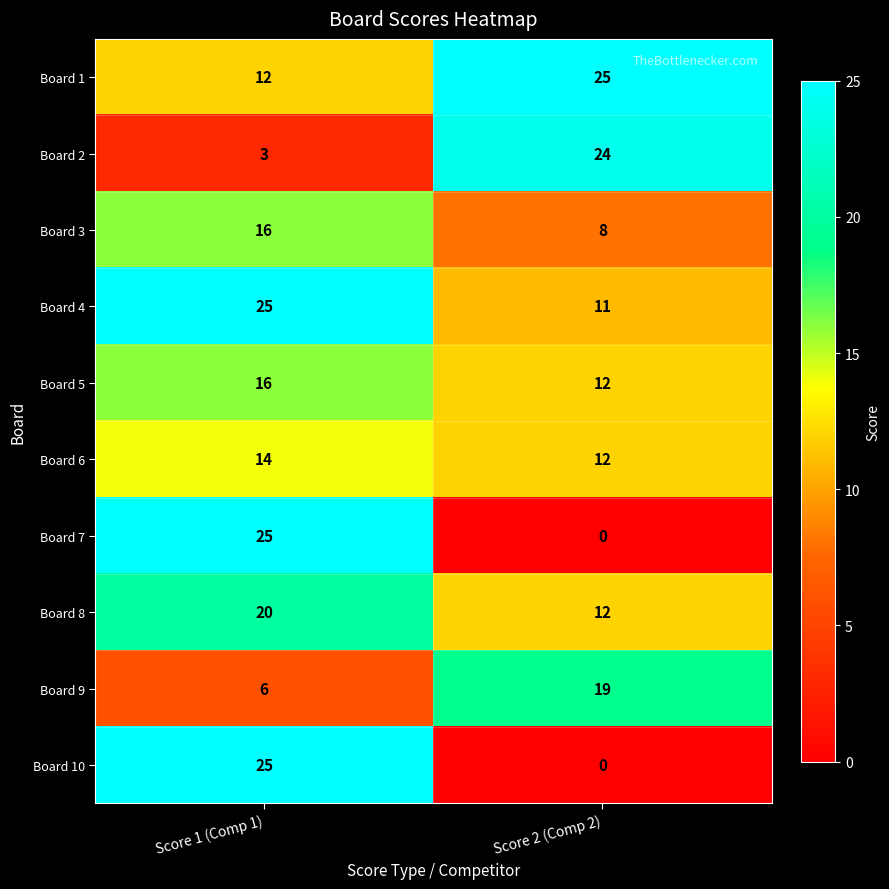

Reading left to right, what are all the values shown in this chart?

Board 1: 12	25
Board 2: 3	24
Board 3: 16	8
Board 4: 25	11
Board 5: 16	12
Board 6: 14	12
Board 7: 25	0
Board 8: 20	12
Board 9: 6	19
Board 10: 25	0